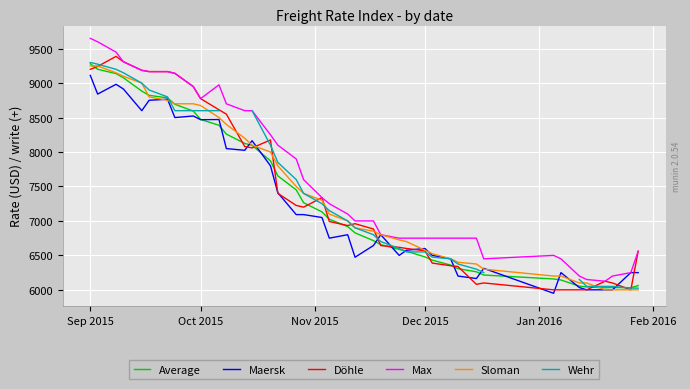

List the series in order of their peak value, lowest first.

Maersk, Sloman, Average, Wehr, Döhle, Max